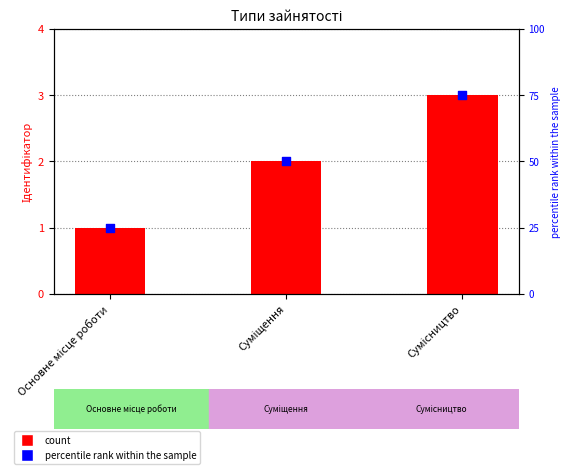

At which category is the sum across all series the highest?

Сумісництво